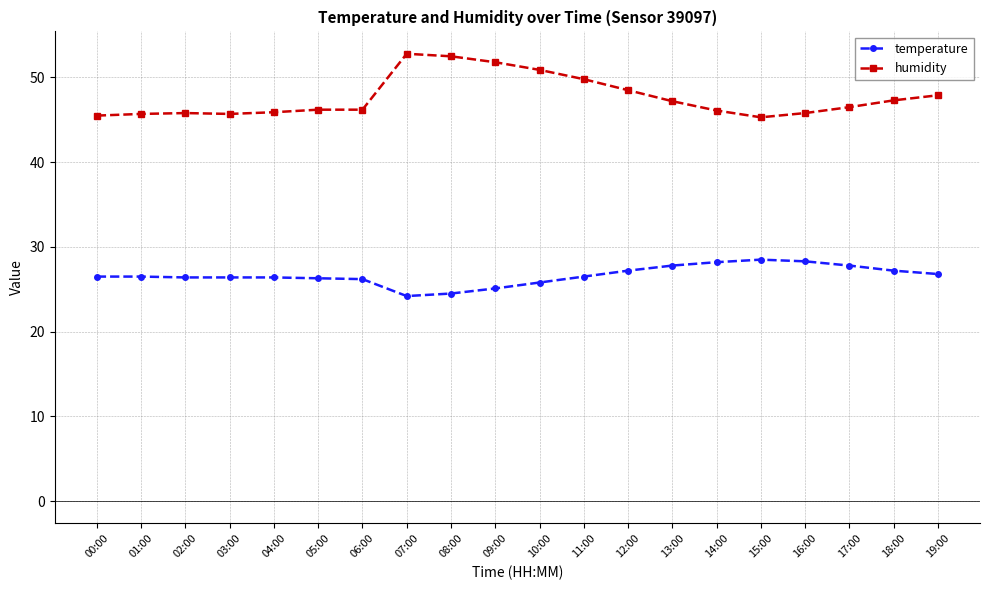

True or false: humidity and temperature cross at least once.

False